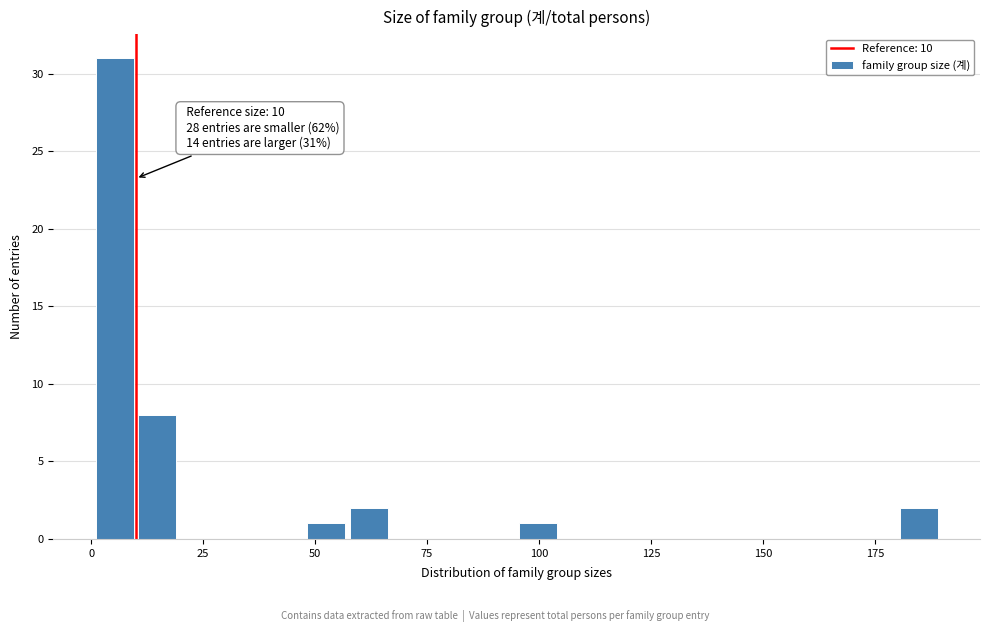

Around what value on the x-axis is the tallest bar? Give the approximate position of its centre, as read against the axis.

5